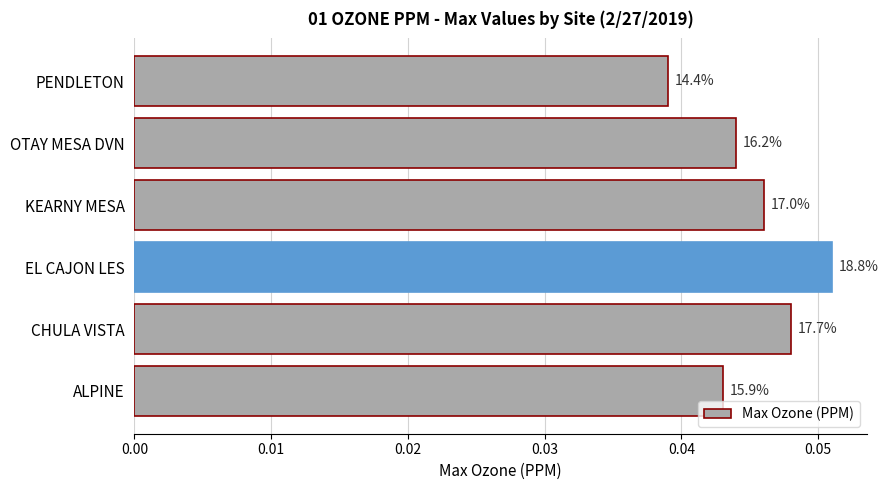

Are the bars grouped side by side (vs. stacked)?

No